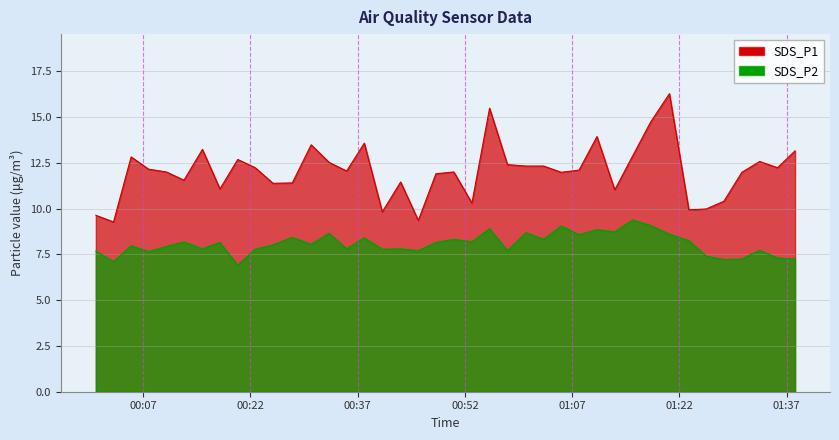

Reading left to right, extract all data points from this chart.

SDS_P1: 9.6	9.3	12.8	12.2	12.0	11.6	13.2	11.1	12.7	12.2	11.4	11.4	13.5	12.5	12.1	13.6	9.8	11.4	9.3	11.9	12.0	10.3	15.5	12.4	12.3	12.3	12.0	12.1	13.9	11.0	12.9	14.7	16.3	9.9	10.0	10.4	12.0	12.6	12.2	13.2
SDS_P2: 7.7	7.1	8.0	7.7	7.9	8.2	7.8	8.2	6.9	7.8	8.0	8.4	8.1	8.7	7.8	8.4	7.8	7.8	7.7	8.2	8.3	8.2	8.9	7.7	8.7	8.3	9.1	8.6	8.8	8.7	9.4	9.1	8.6	8.2	7.4	7.2	7.2	7.7	7.3	7.2